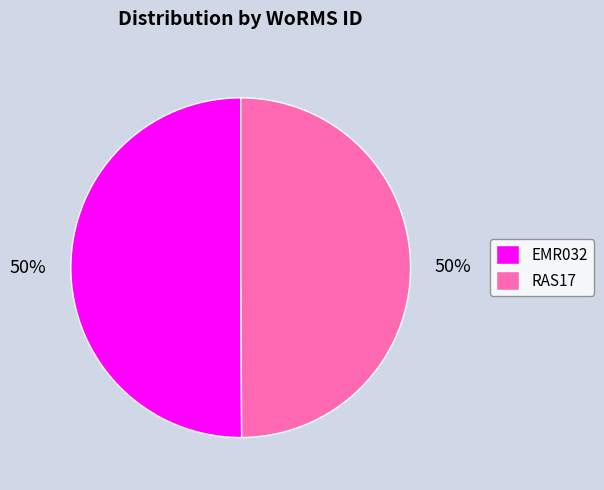

Count the number of slices in the pie.

2